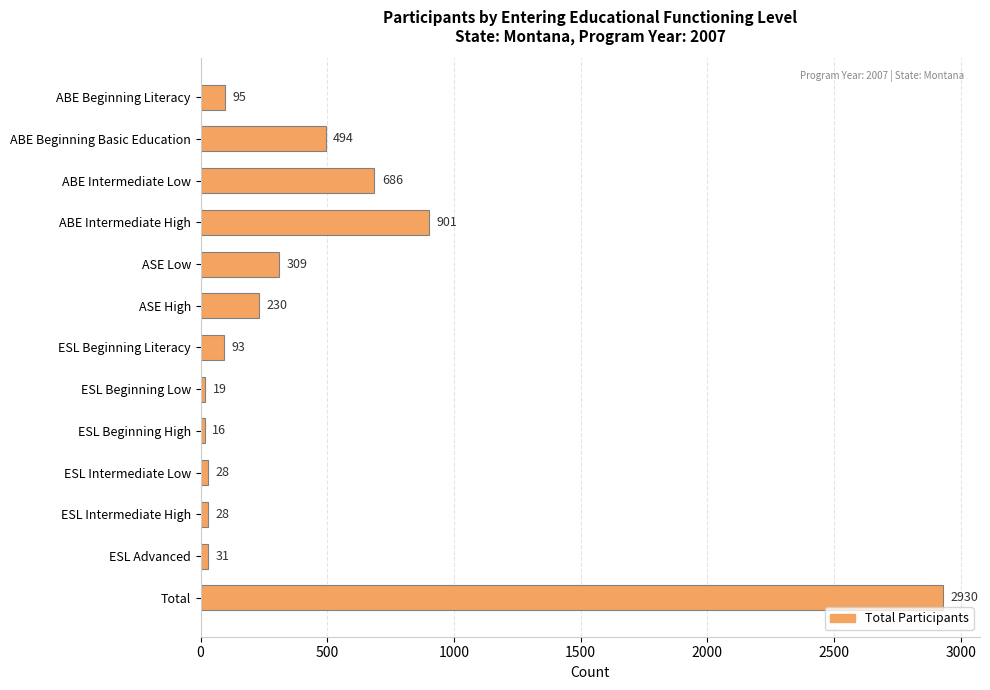

What is the ratio of the value at ABE Intermediate Low to the value at ESL Advanced?

22.1